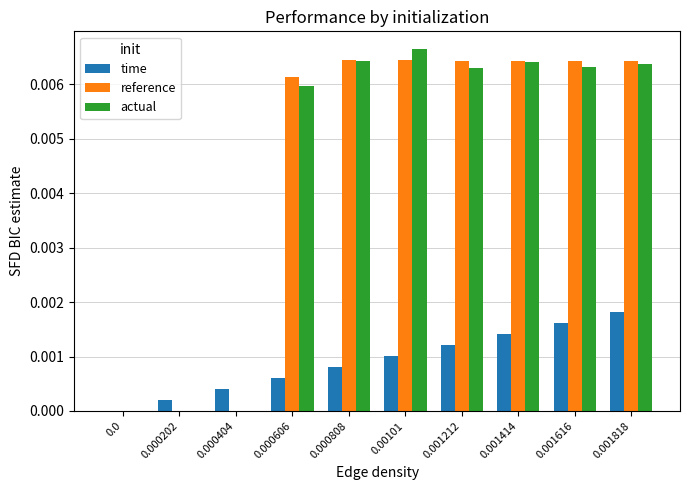

How many reference values are between 0 and 1?

10